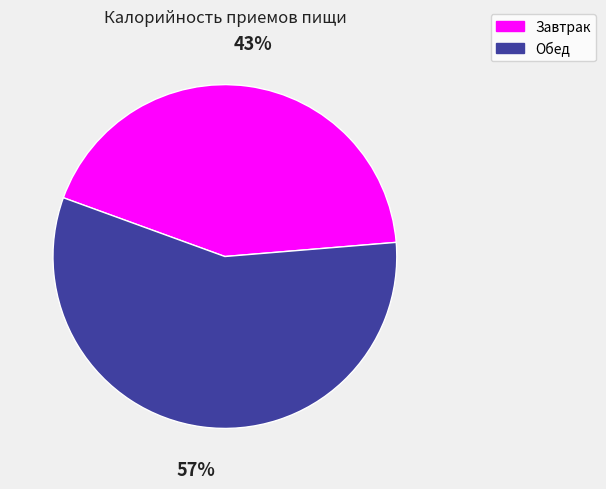

How many slices are in this pie chart?

2